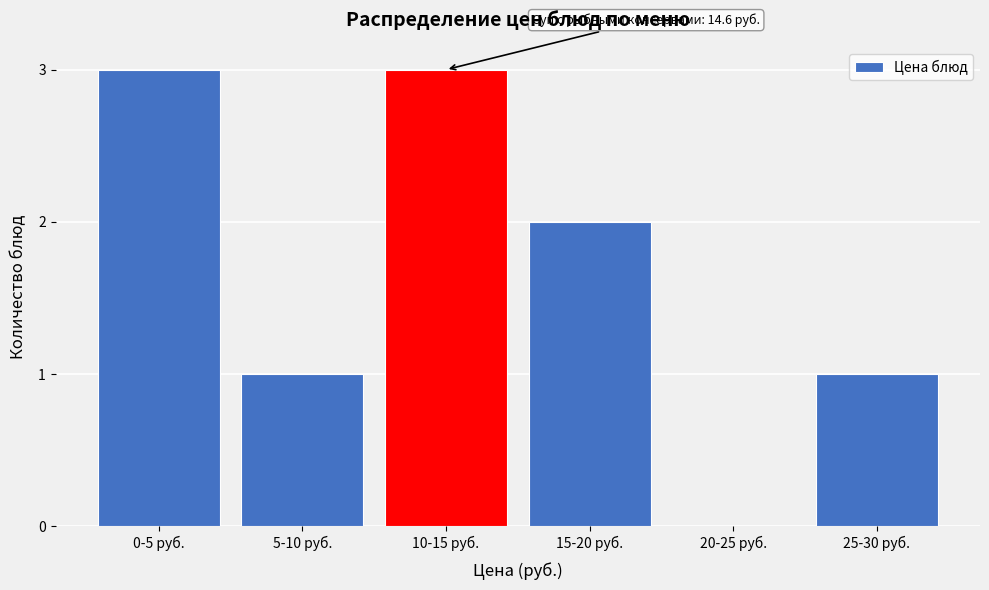

Reading left to right, extract all data points from this chart.

0-5 руб.=3	5-10 руб.=1	10-15 руб.=3	15-20 руб.=2	20-25 руб.=0	25-30 руб.=1